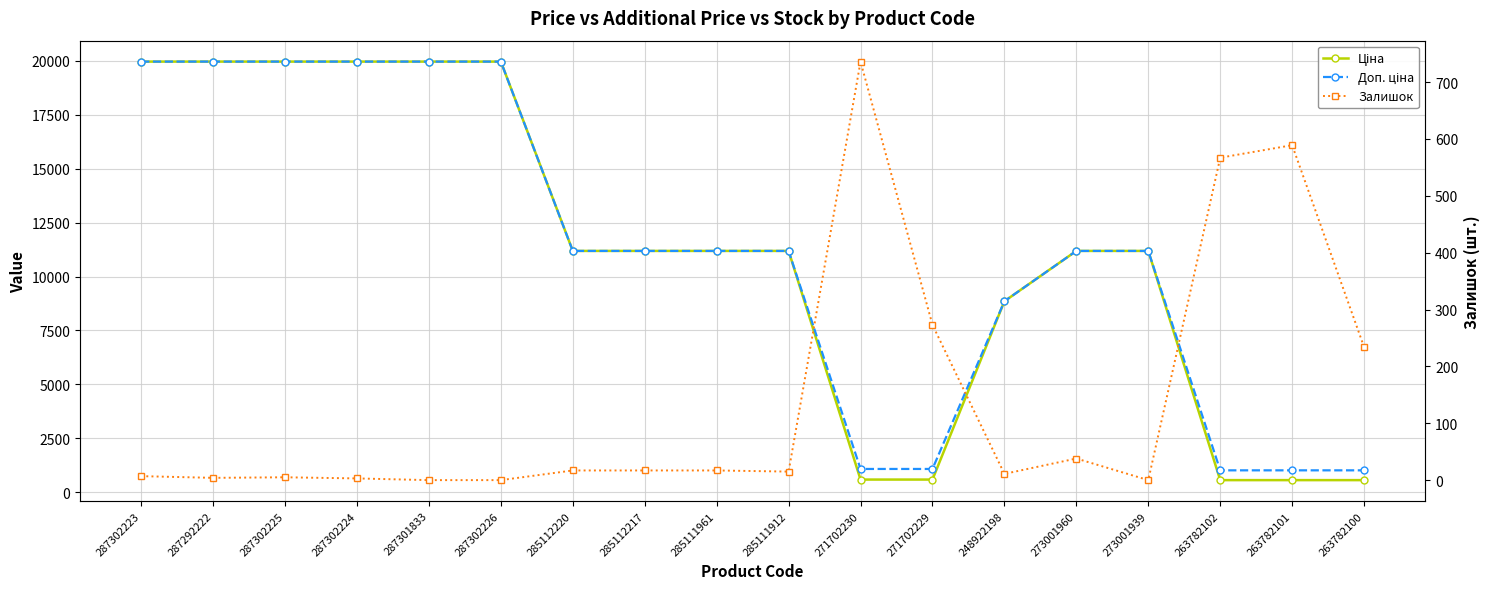

What are all the series names shown in the legend?

Ціна, Доп. ціна, Залишок